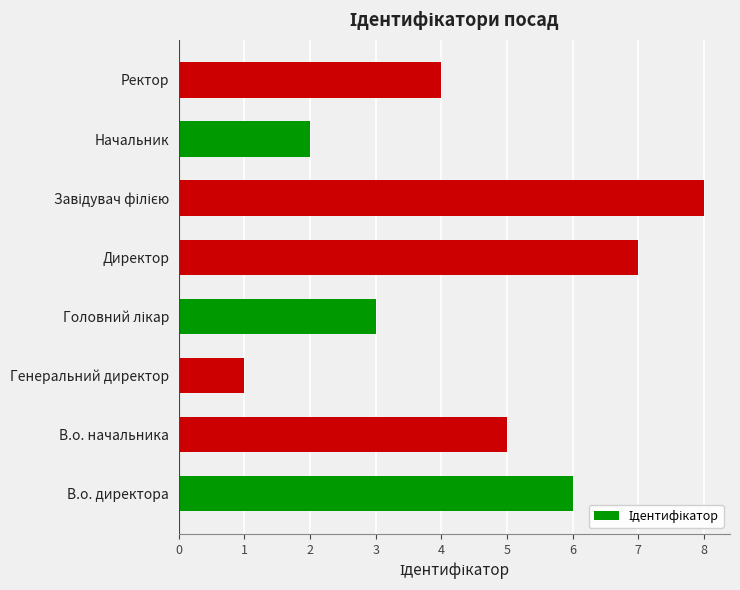

What value does the data have at Ректор?

4